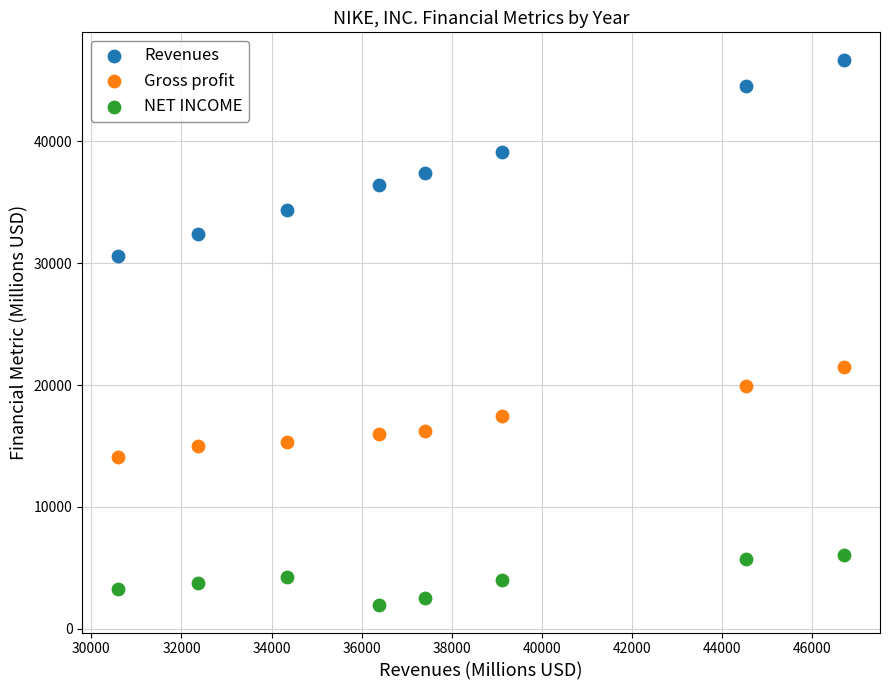

Which series has the widest spread of Y values?

Revenues